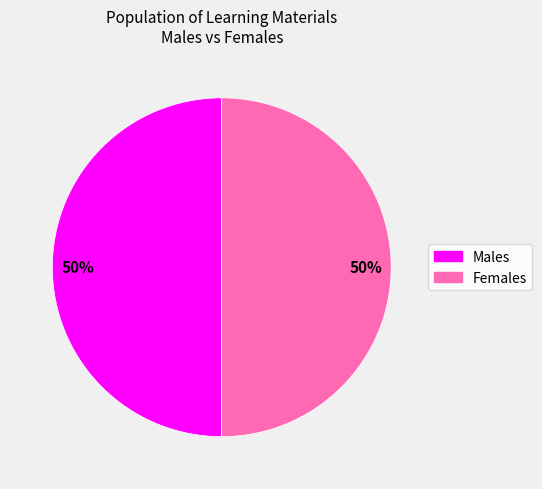

To the nearest percent, what is the average slice percentage?

50%